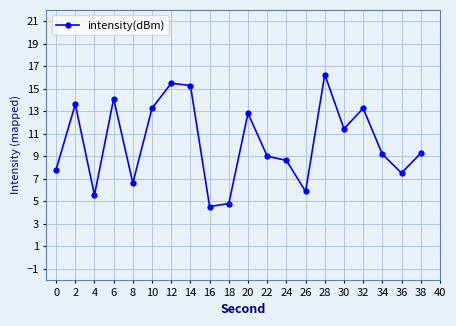

What is the sum of the values at 14 and 26?

21.1